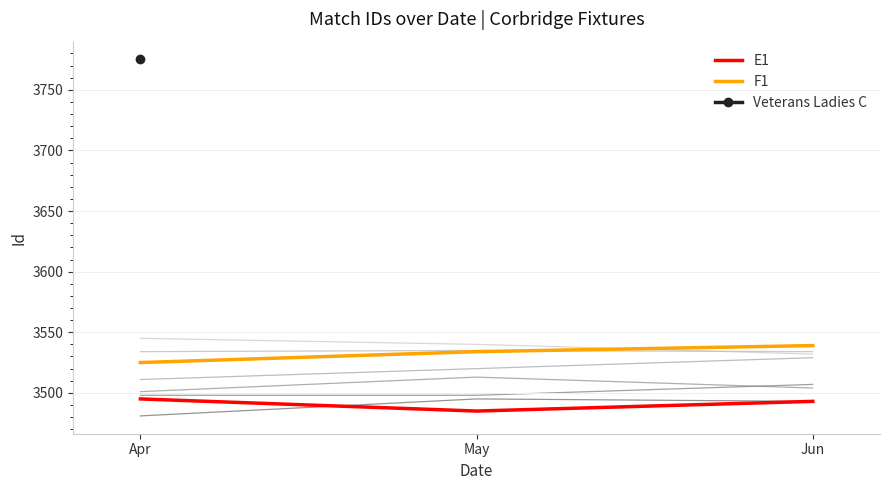

Which series has the largest total across all categories?

F1